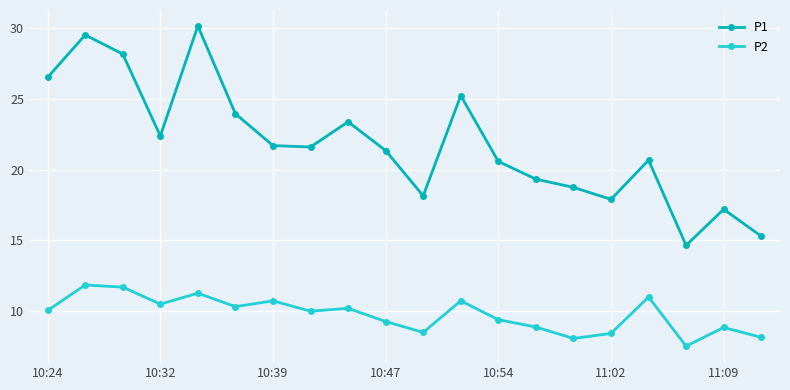

What is the sum of all P2 values?

195.4